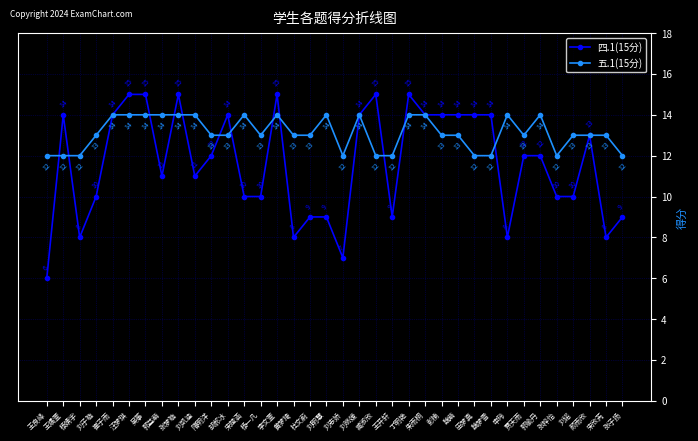

True or false: 五.1(15分) and 四.1(15分) intersect in this chart.

True